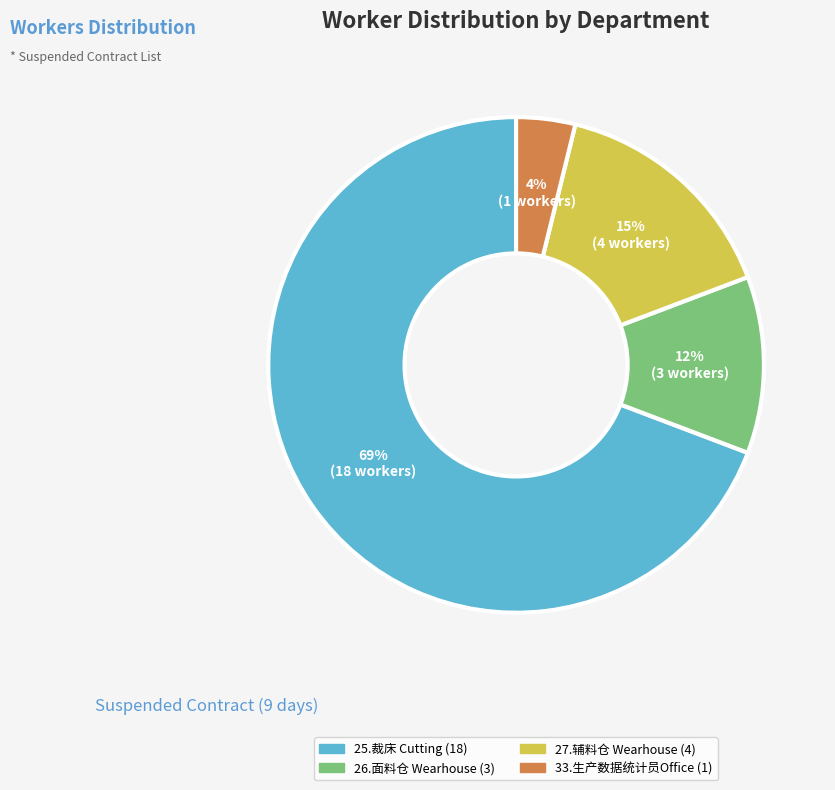

Combined, do 25.裁床 Cutting and 26.面料仓 Wearhouse account for over 50%?

Yes